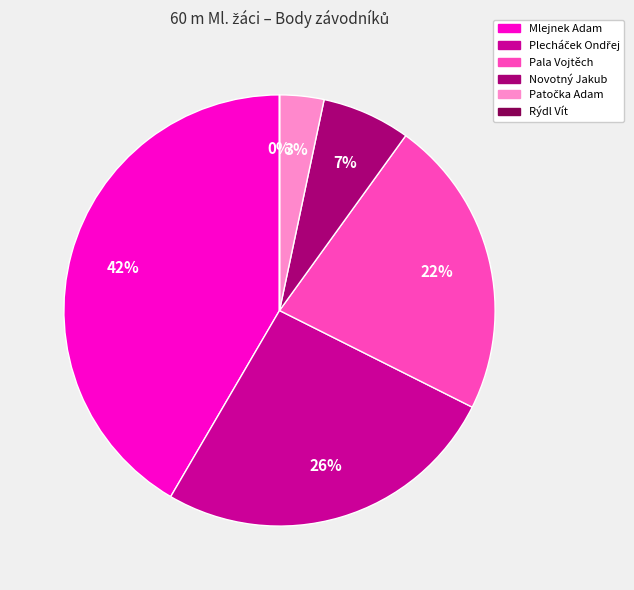

What percentage is the Novotný Jakub slice, to the nearest percent?

7%